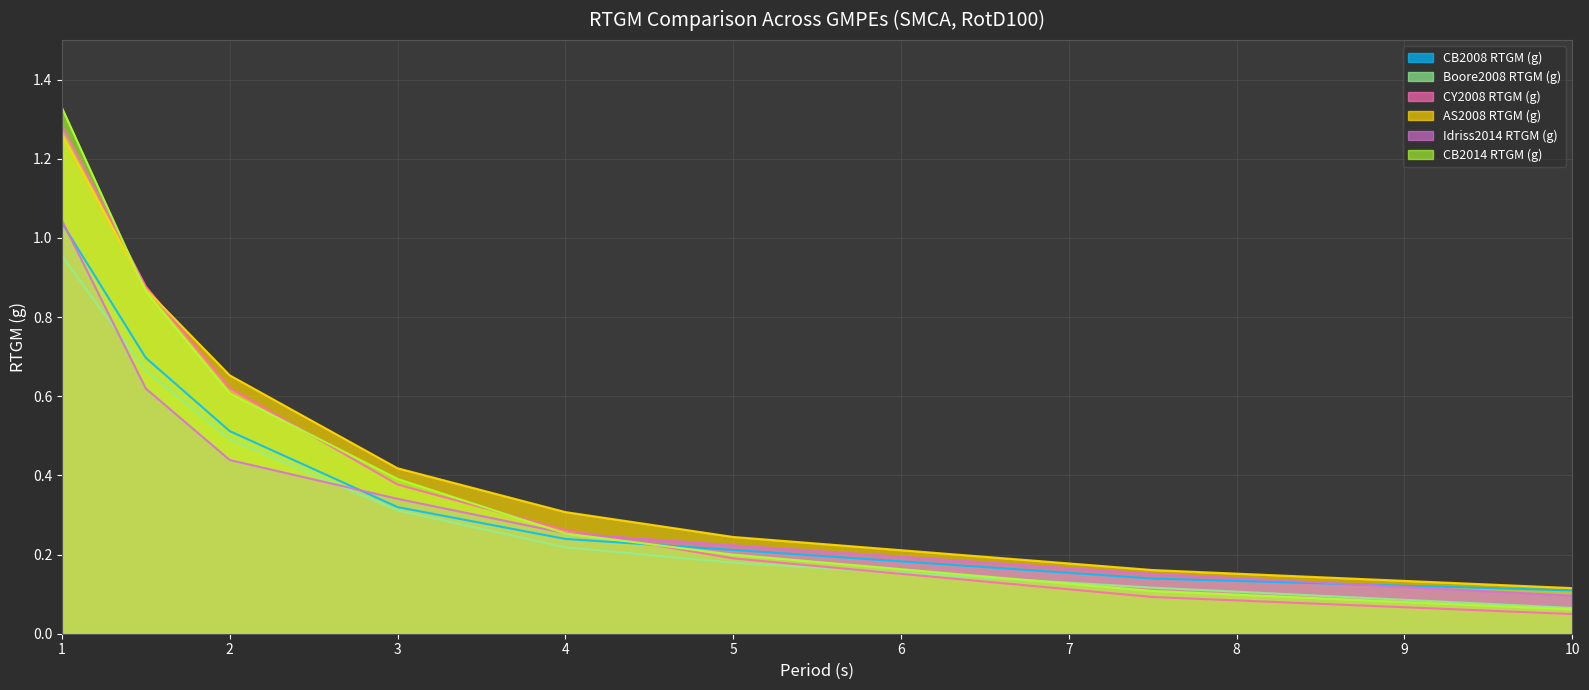

Which has a higher value, 3.0 or 2.0?

2.0